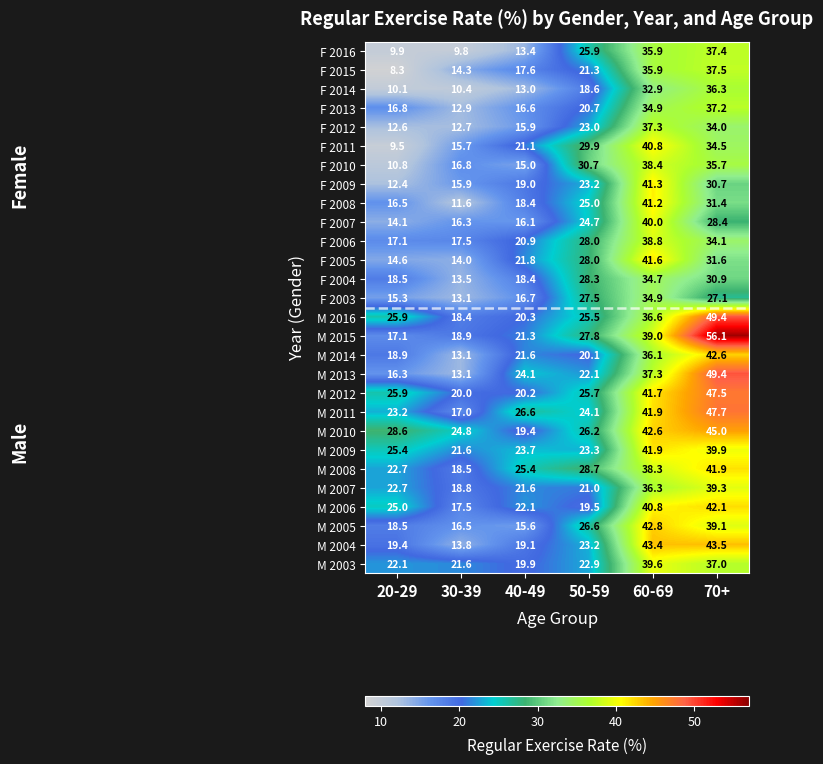

What is the maximum value for F 2015?

37.5